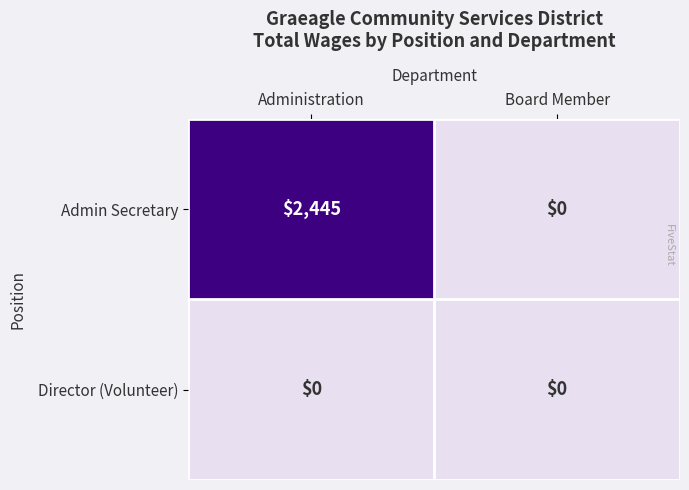

True or false: Director (Volunteer) has a value of 0 at Board Member.

True